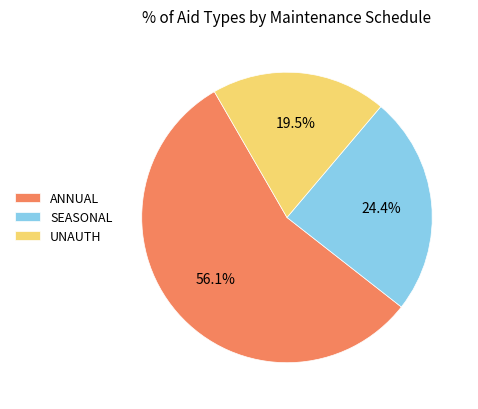

Is there any slice that represents more than half of the pie?

Yes